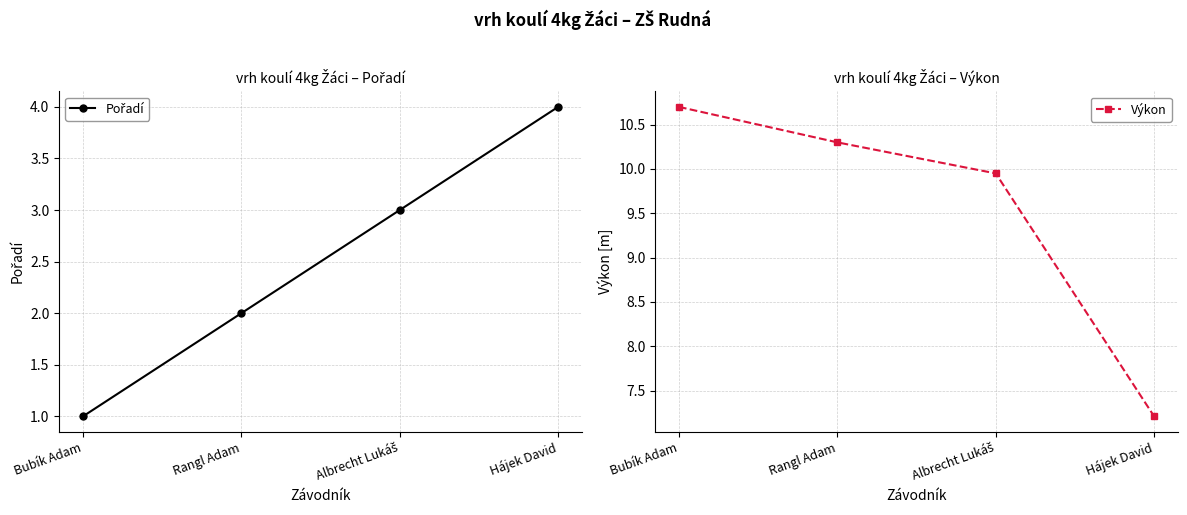

What is the difference between the maximum and minimum values in the Pořadí series?

3.0